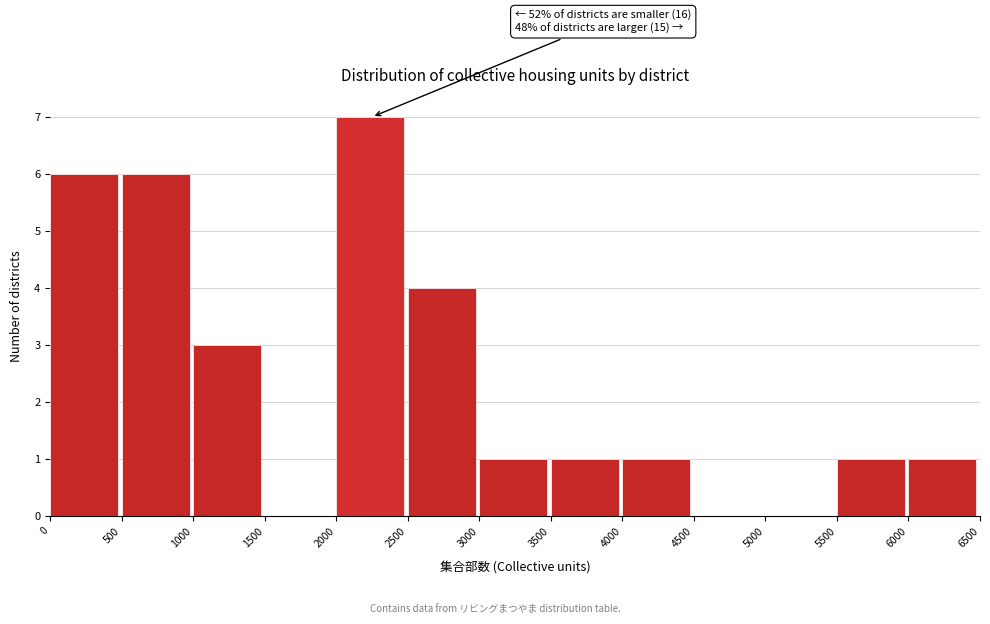

Which range on the x-axis has the tallest bar?

2000 to 2500